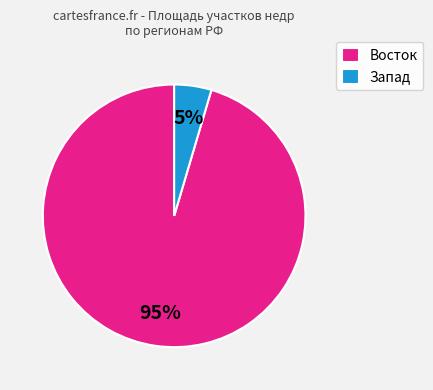

To the nearest percent, what is the combined percentage of Запад and Восток?

100%